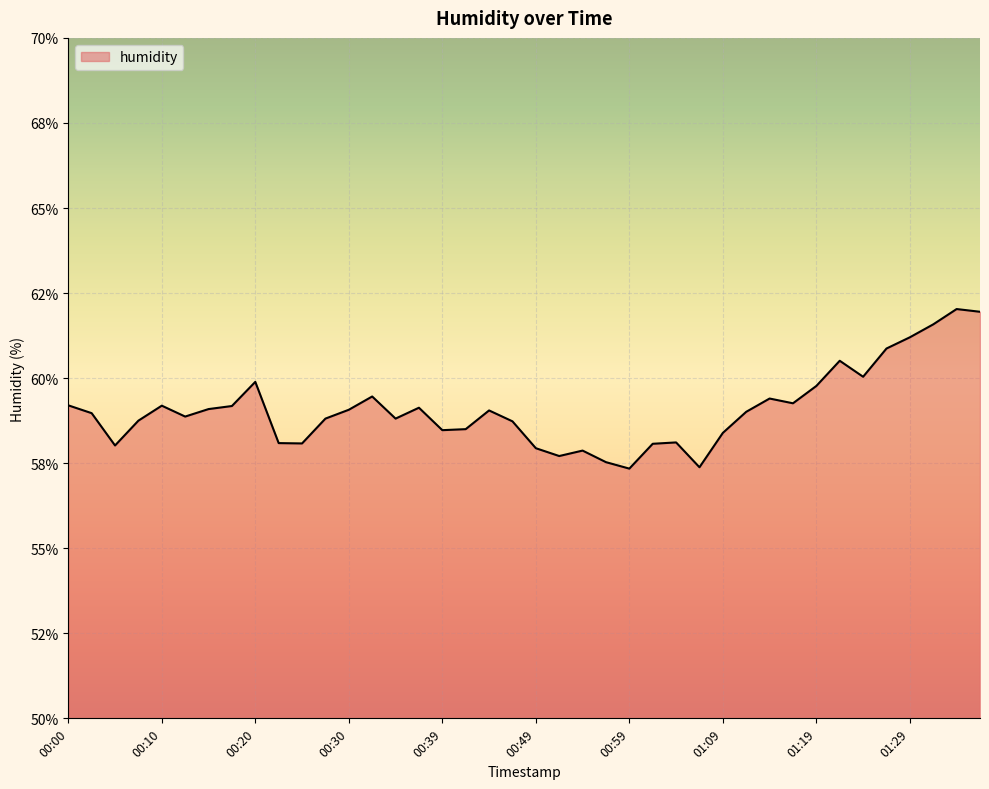

Which label corresponds to the largest value in the chart?

01:34